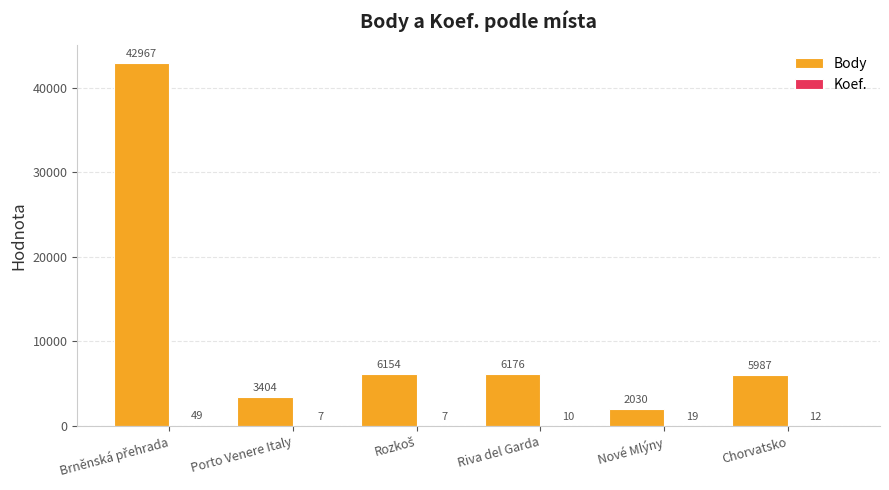

What is the total value across all series at Riva del Garda?

6186